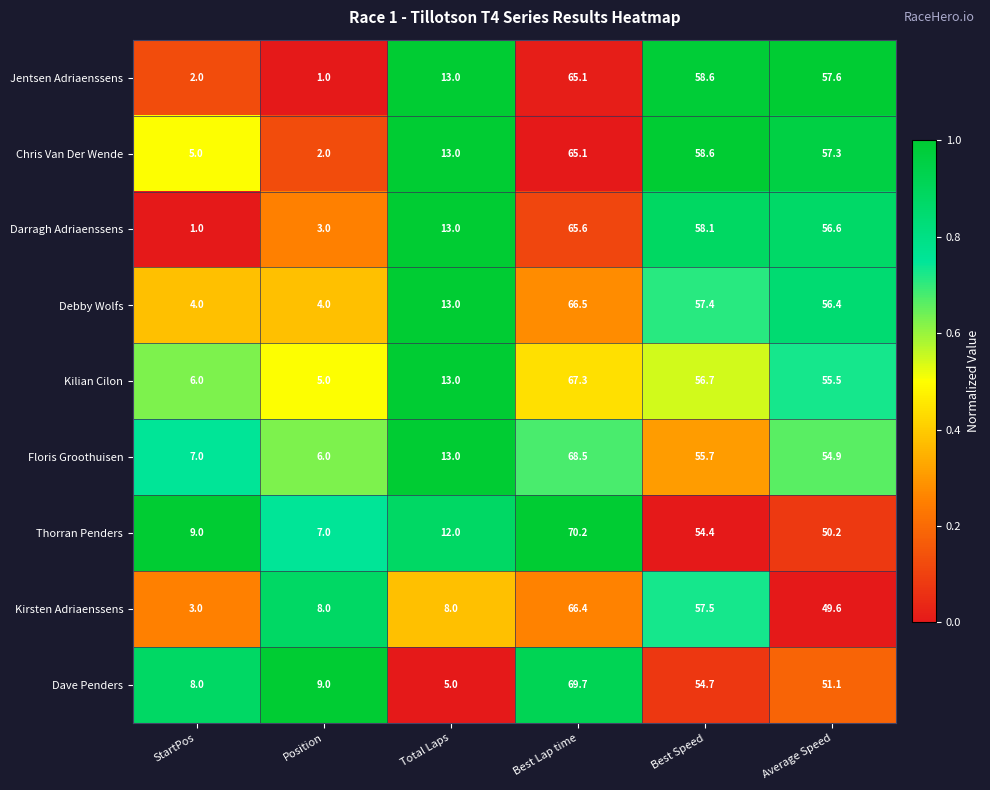

Which label corresponds to the largest value in the chart?

Best Lap time